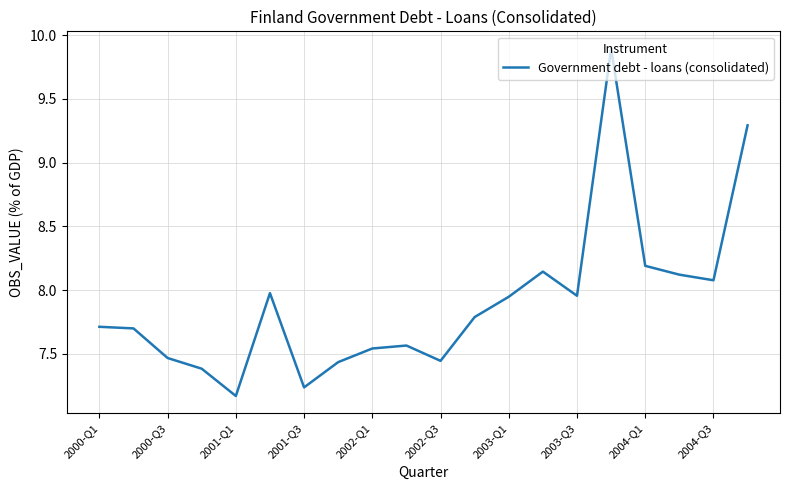

What is the maximum value shown in the chart?

9.9